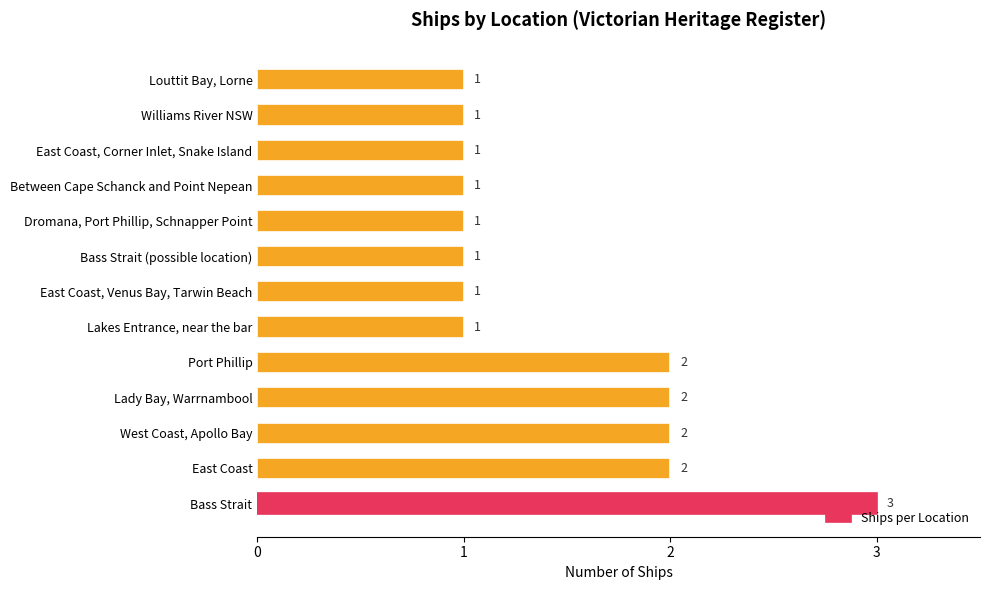

What is the greatest value displayed?

3